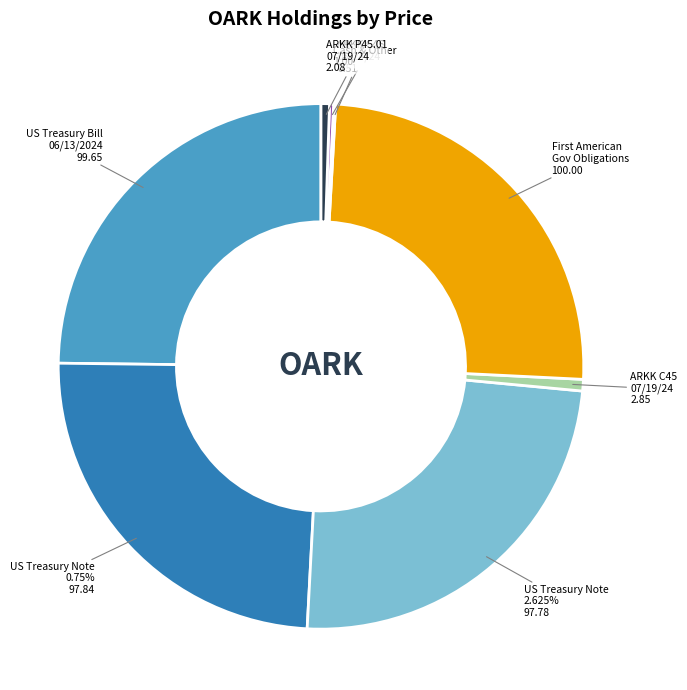

How many segments does this pie chart have?

8